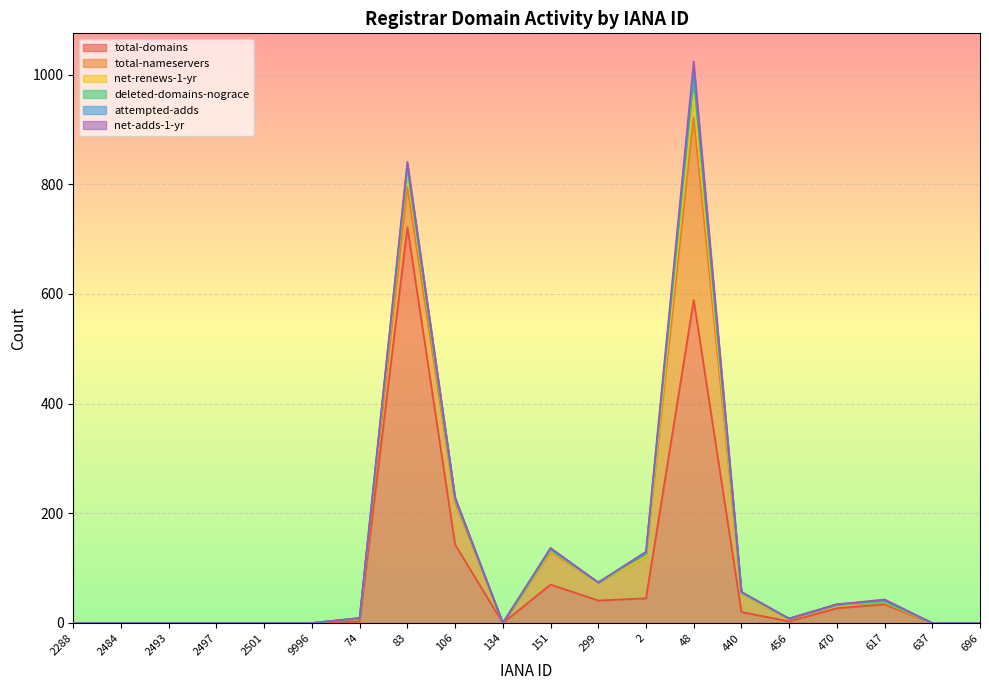

At which label is net-adds-1-yr closest to 7?

83